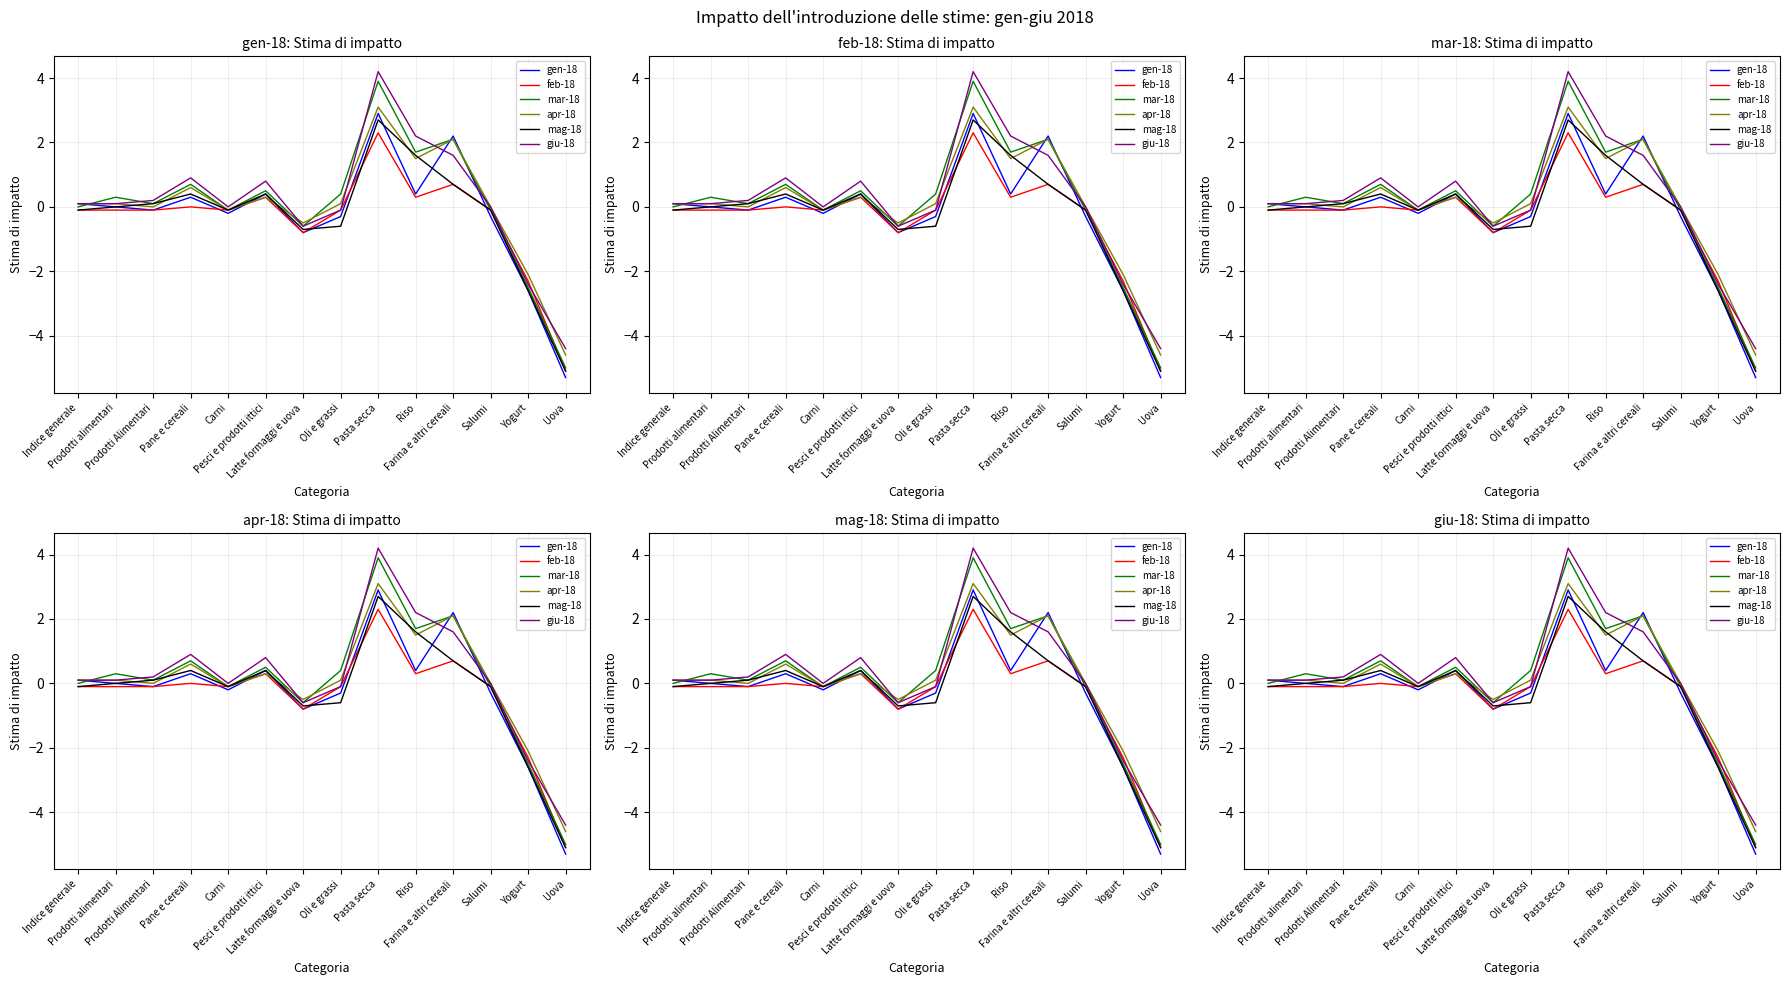

Between Pane e cereali and Pesci e prodotti ittici, which is larger?

Pesci e prodotti ittici